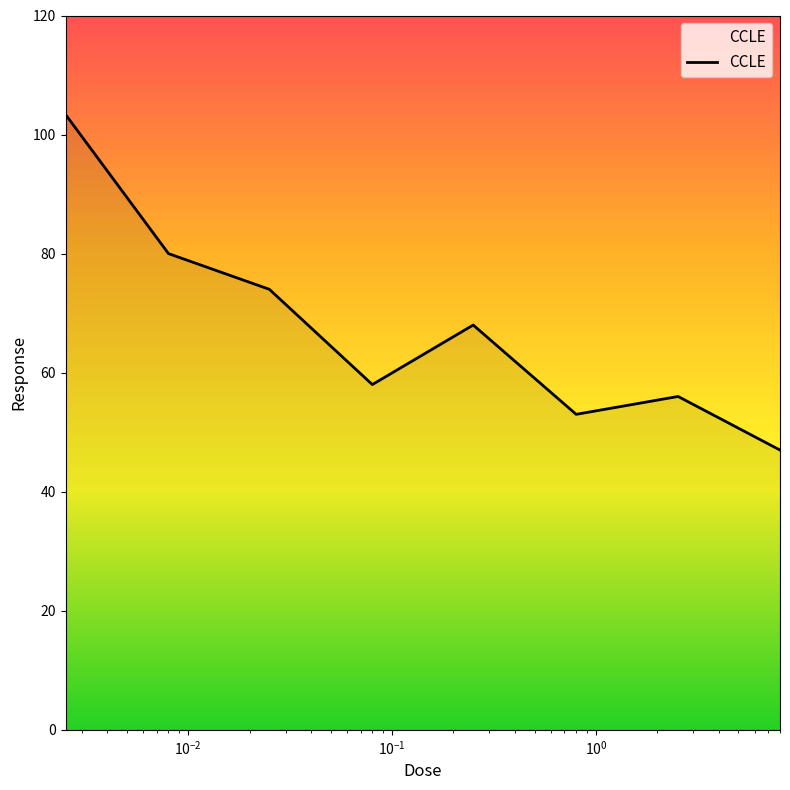

Reading left to right, extract all data points from this chart.

103.4	80.0	74.0	58.0	68.0	53.0	56.0	47.0